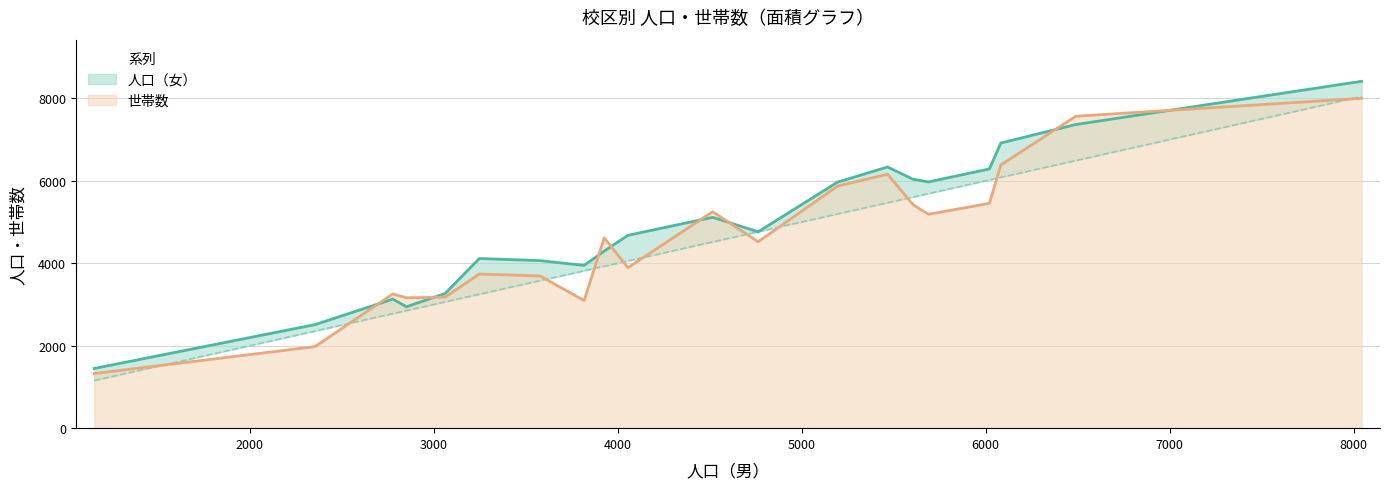

What is the lowest value of the 世帯数 series?

1324